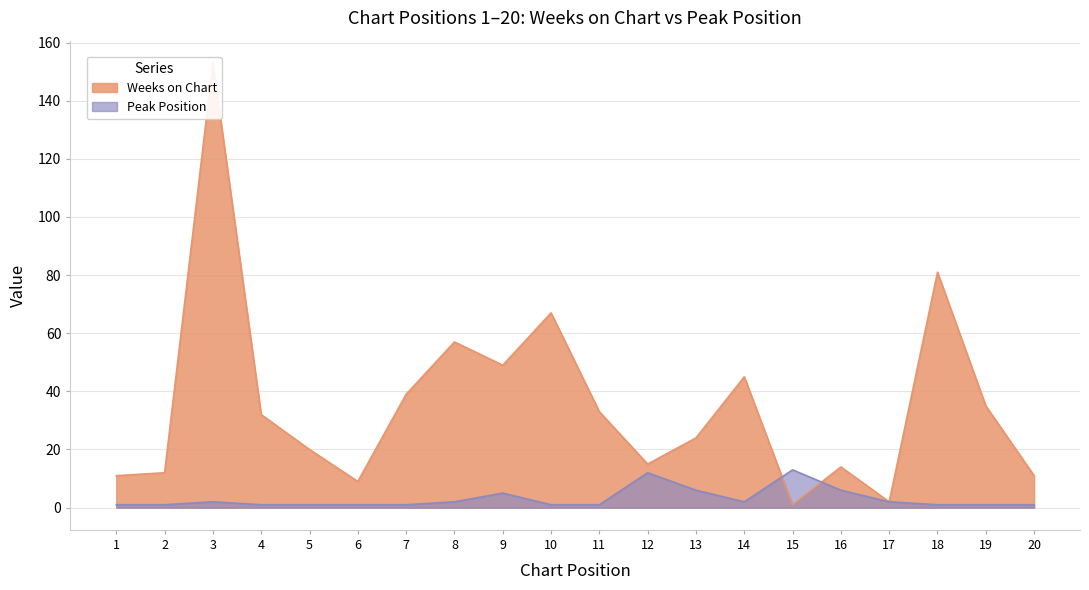

How many lines are shown in the chart?

2